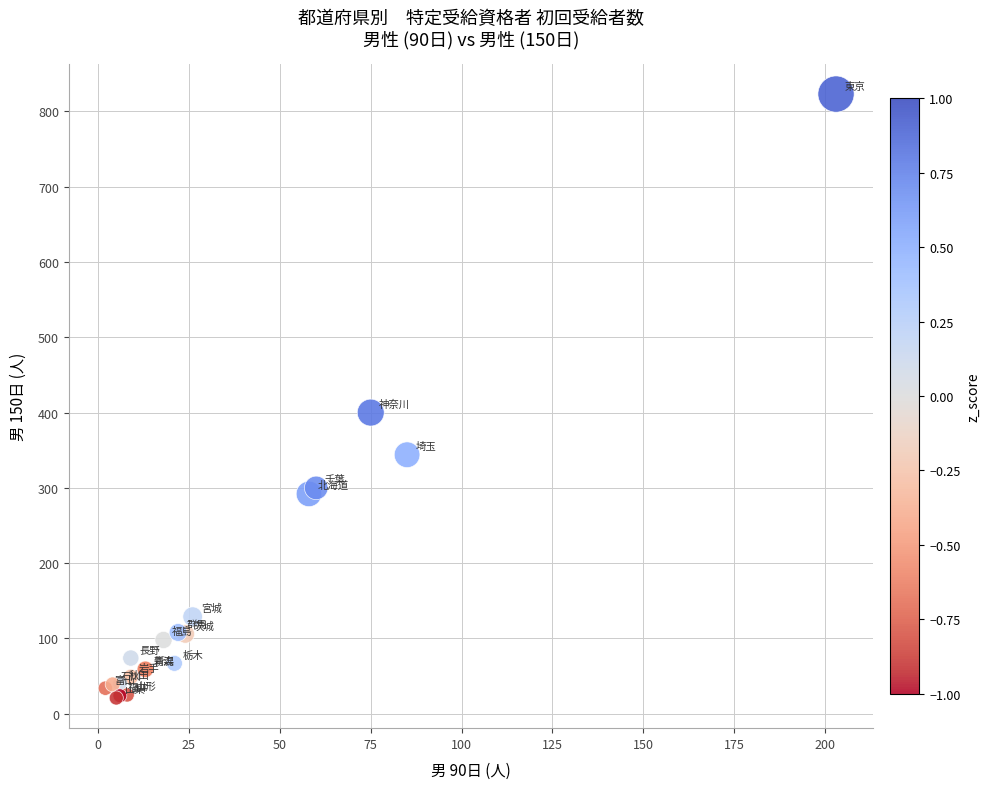

What Y value in the scatter plot is closest to 422?

400